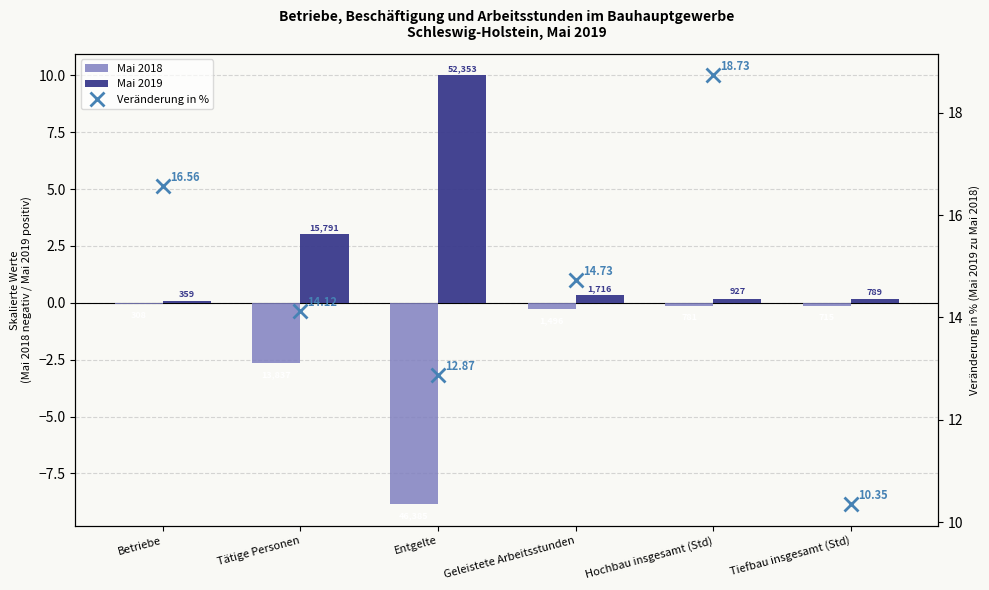

Which label corresponds to the smallest value in the chart?

Entgelte